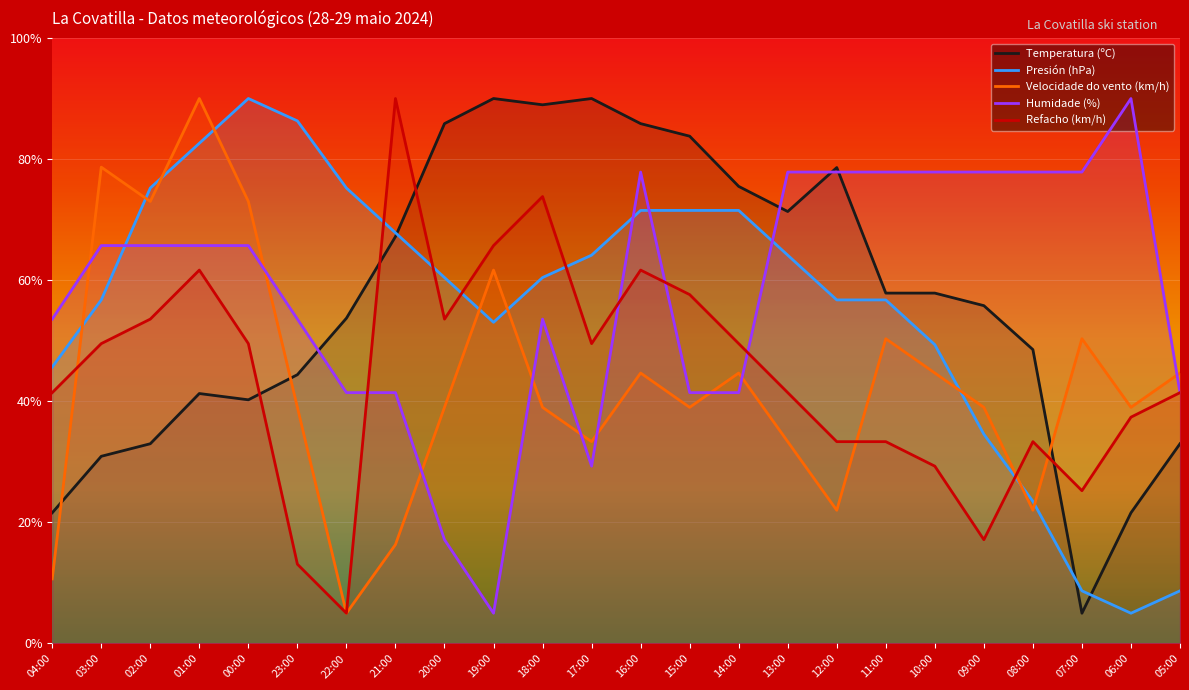

At which category is the sum across all series the highest?

16:00